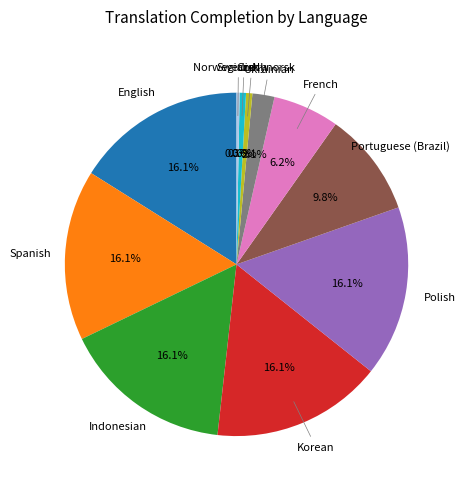

Does any single category account for the majority?

No